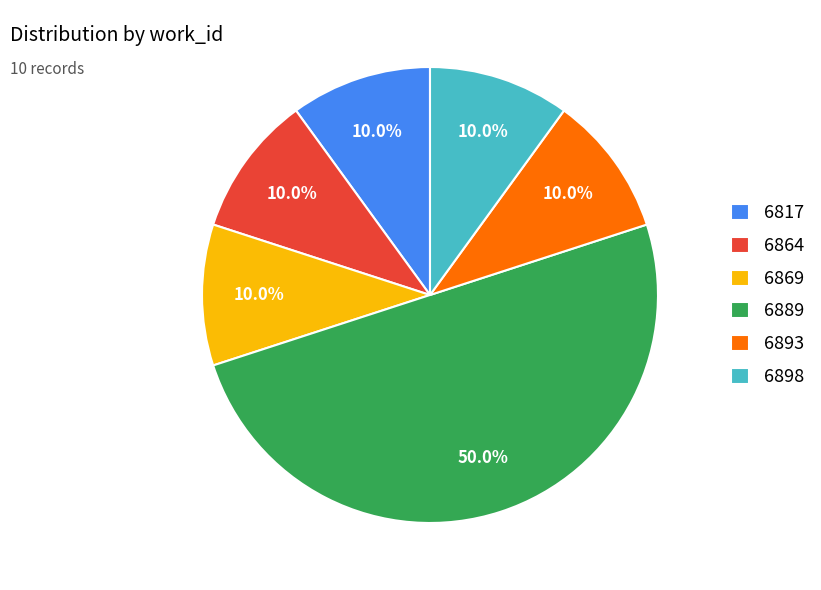

The 6817 slice represents 2% of the pie. True or false?

False